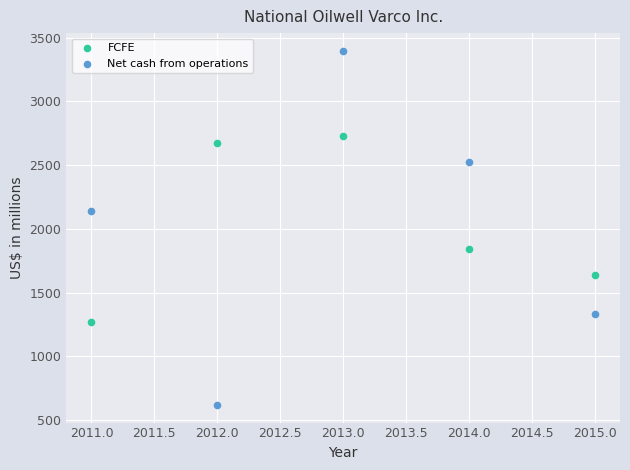

Which series contains the lowest Y value?

Net cash from operations